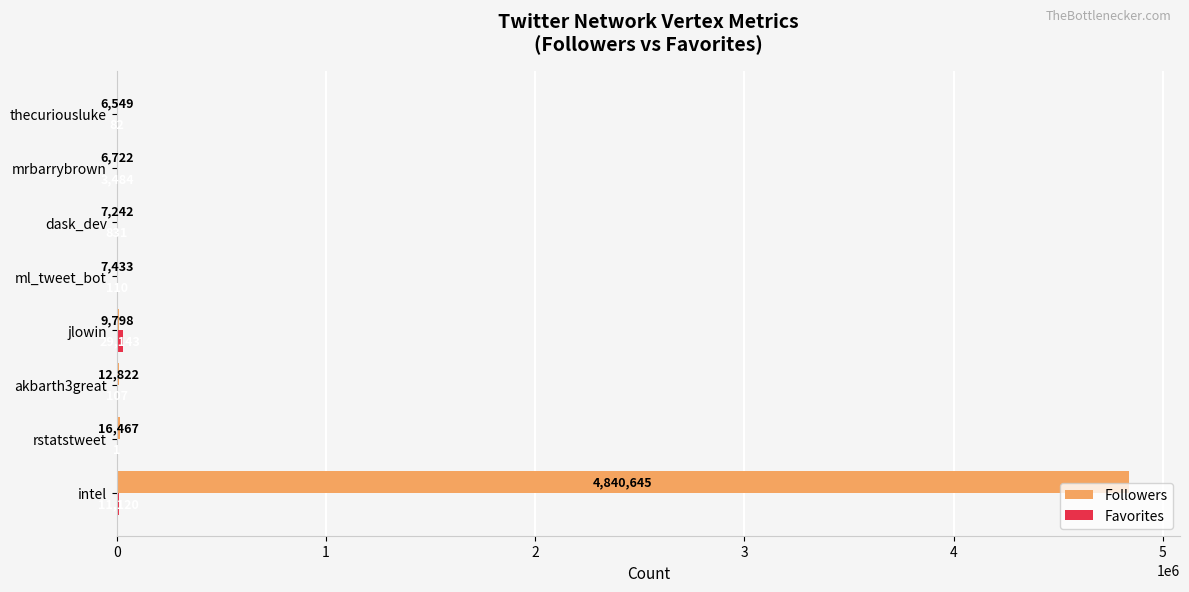

What is the sum of the Followers values at rstatstweet and mrbarrybrown?

23189